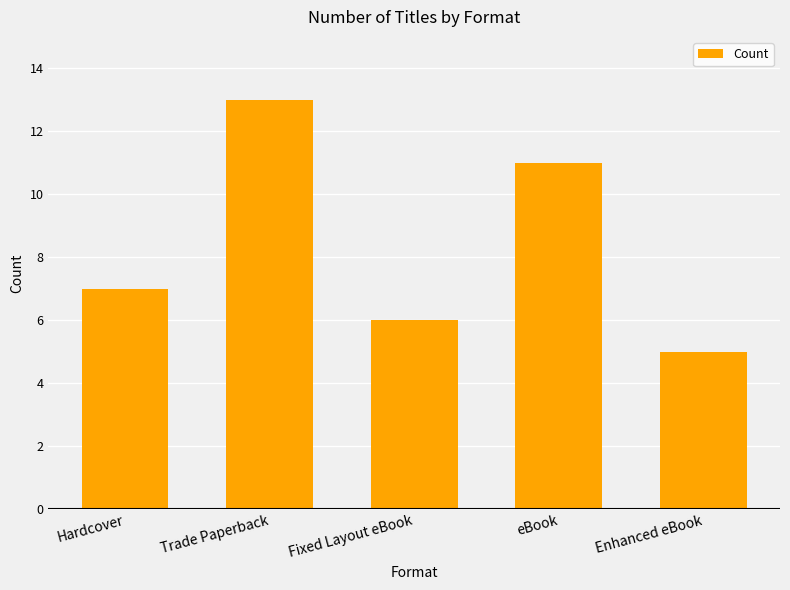

What is the change in value from Hardcover to Enhanced eBook?

-2